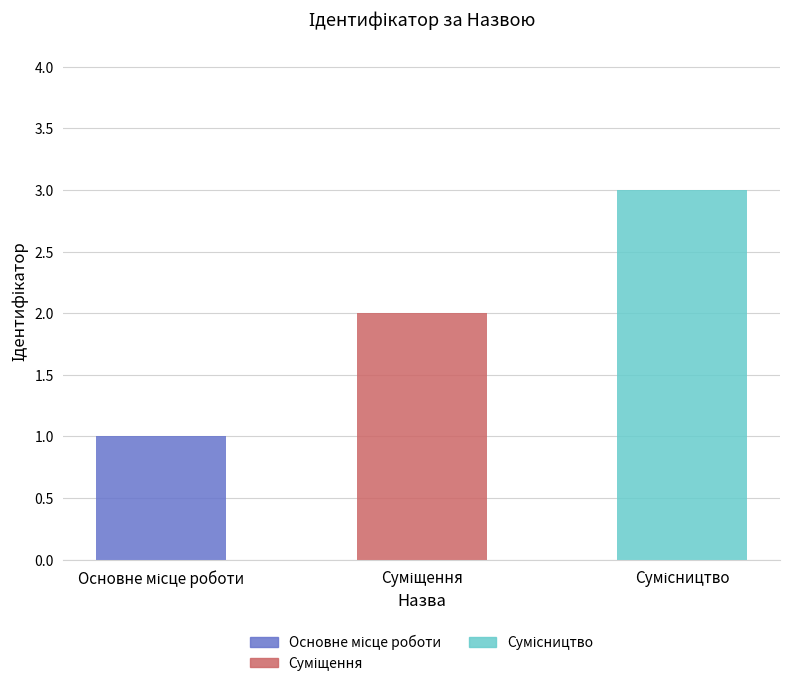

How many data points are less than 2?

1